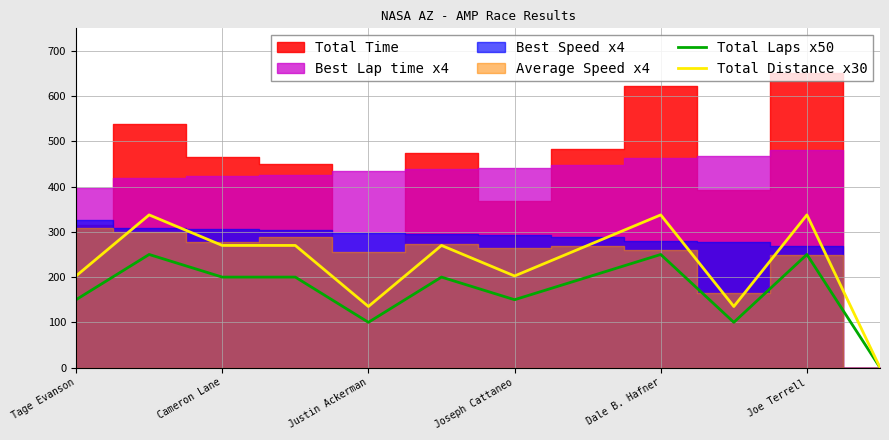

What is the maximum value for Total Distance x30?

337.5